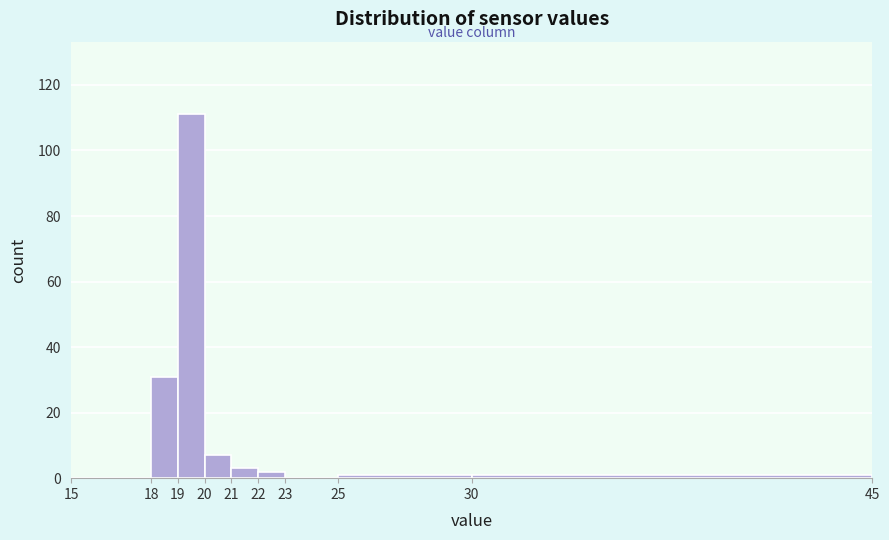

Reading left to right, transcribe this chart: for each bar, give the range it covers on the x-axis and its height. The values are not printed on the chart, so give them approximately, as read against the axis.

15 to 18: 0
18 to 19: 32
19 to 20: 112
20 to 21: 8
21 to 22: 4
22 to 23: 2
23 to 25: 0
25 to 30: under 2
30 to 45: under 2